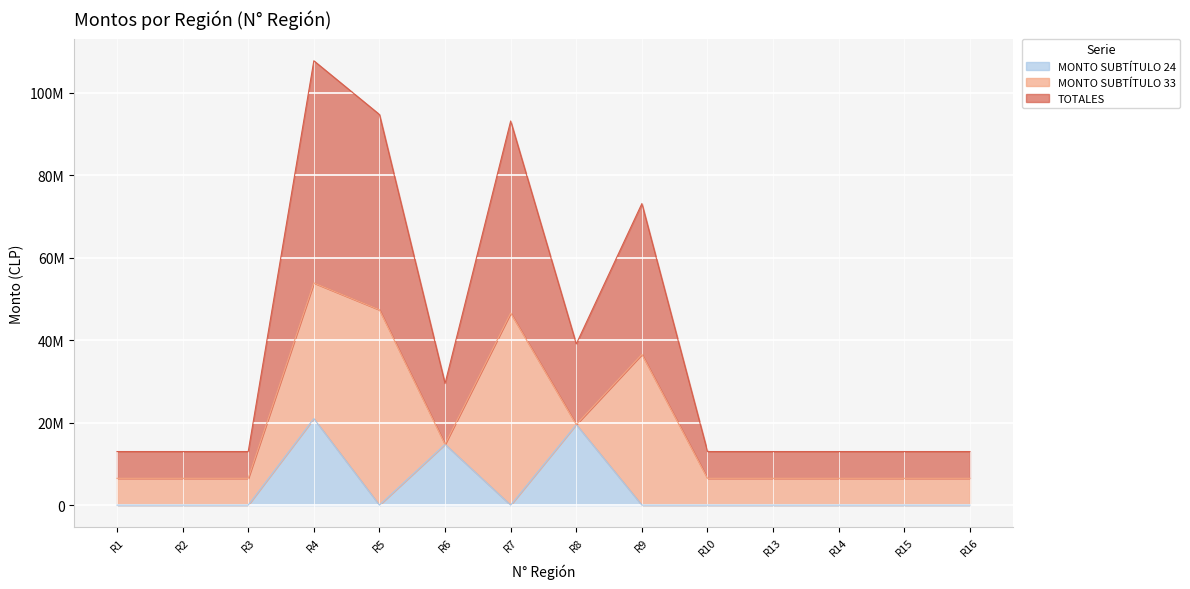

Does the chart display data point markers on the line(s)?

No